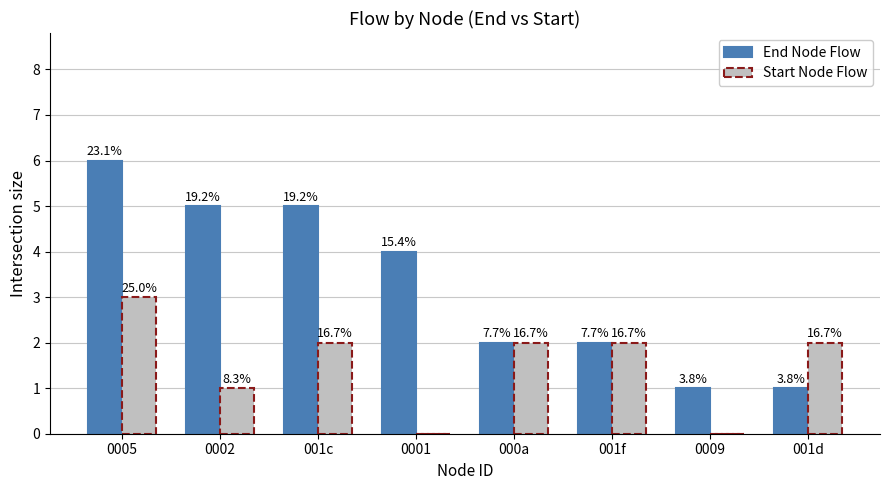

How many groups of bars are there?

8